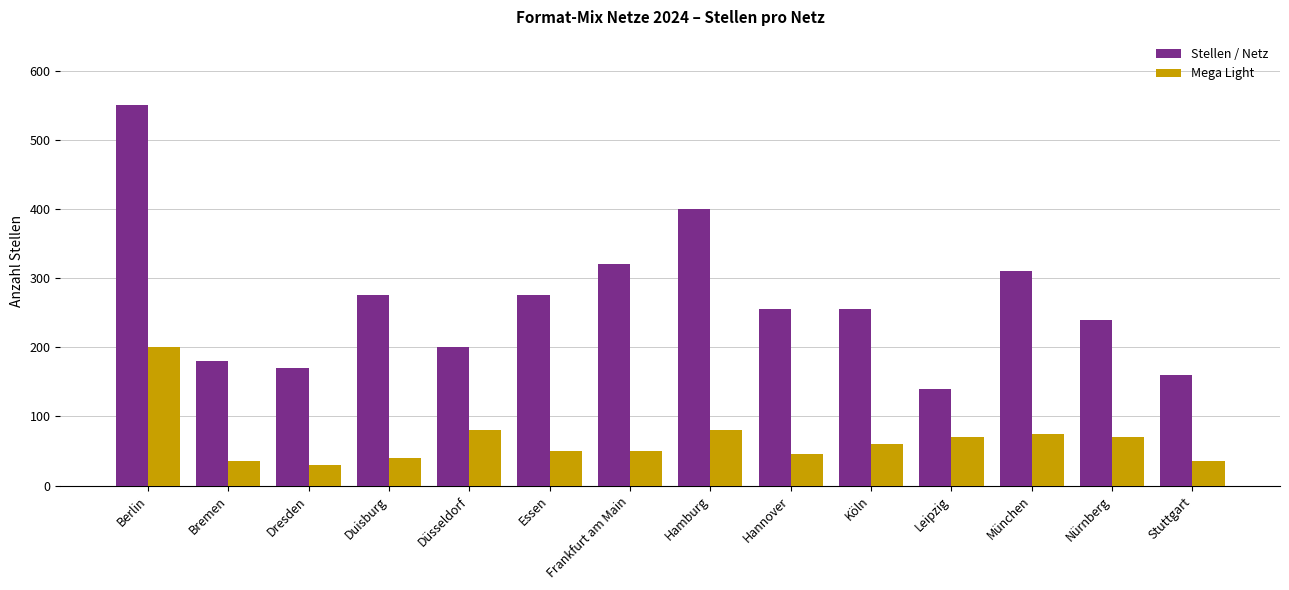

Reading left to right, list all the values displayed in this chart.

Stellen / Netz: Berlin=550	Bremen=180	Dresden=170	Duisburg=275	Düsseldorf=200	Essen=275	Frankfurt am Main=320	Hamburg=400	Hannover=255	Köln=255	Leipzig=140	München=310	Nürnberg=240	Stuttgart=160
Mega Light: Berlin=200	Bremen=35	Dresden=30	Duisburg=40	Düsseldorf=80	Essen=50	Frankfurt am Main=50	Hamburg=80	Hannover=45	Köln=60	Leipzig=70	München=75	Nürnberg=70	Stuttgart=35